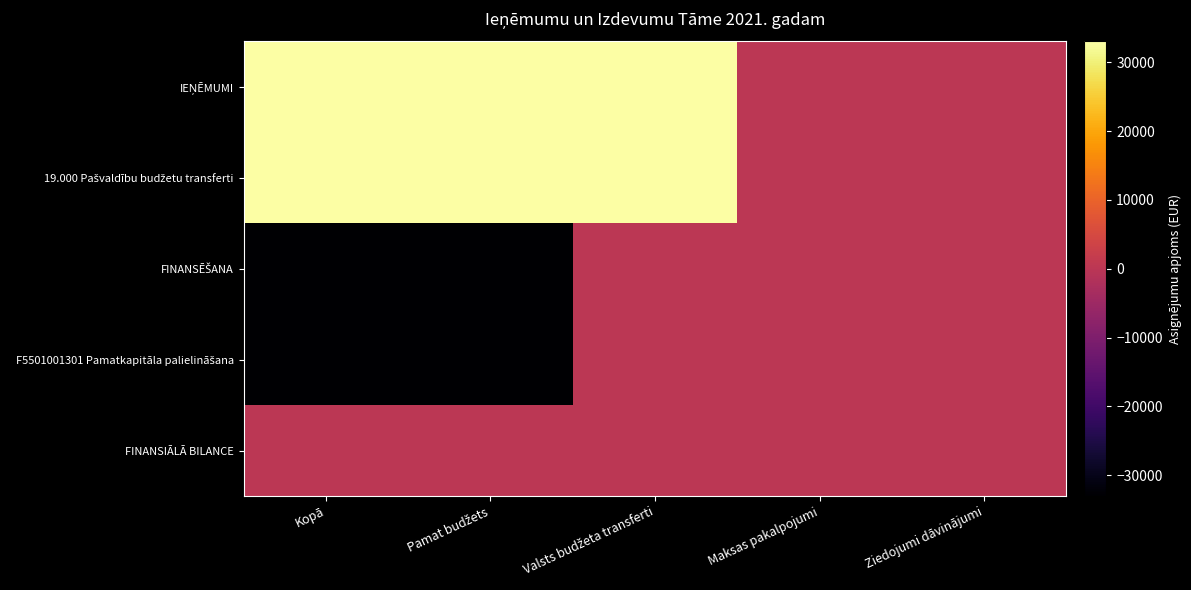

List the series in order of their peak value, highest first.

IEŅĒMUMI, 19.000 Pašvaldību budžetu transferti, FINANSĒŠANA, F5501001301 Pamatkapitāla palielināšana, FINANSIĀLĀ BILANCE